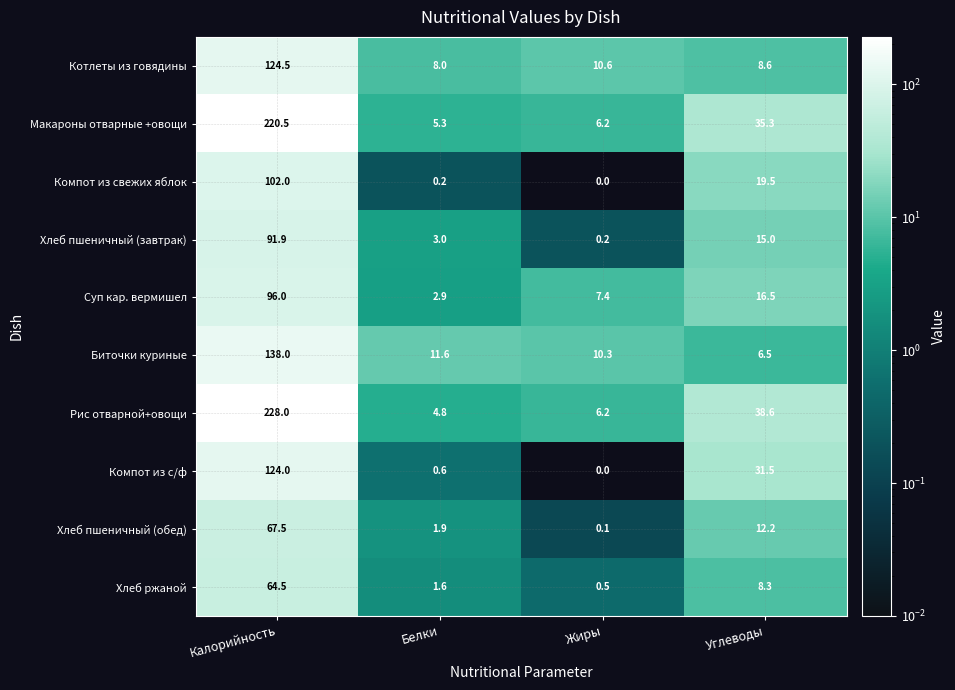

Is the value of Компот из свежих яблок at Углеводы greater than the value of Хлеб пшеничный (обед) at Белки?

Yes